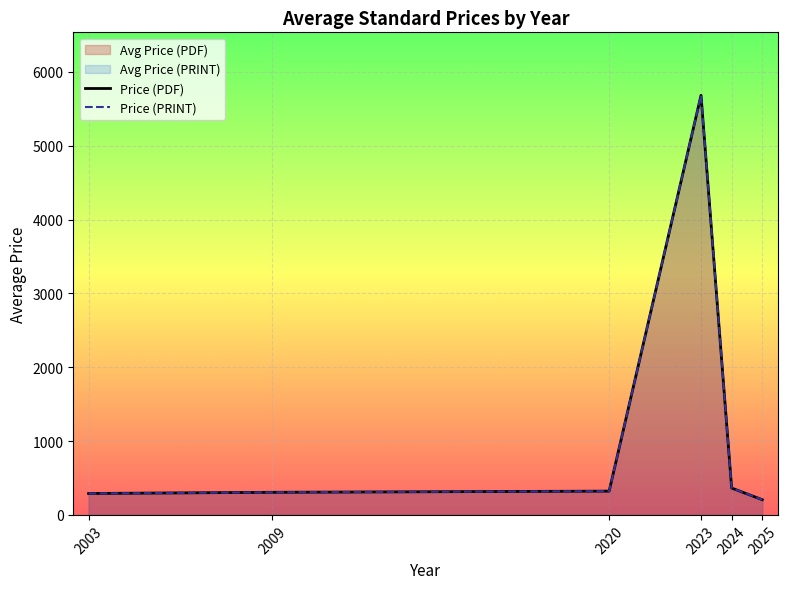

The Price (PRINT) series shows 70.0 at 2025. True or false?

False